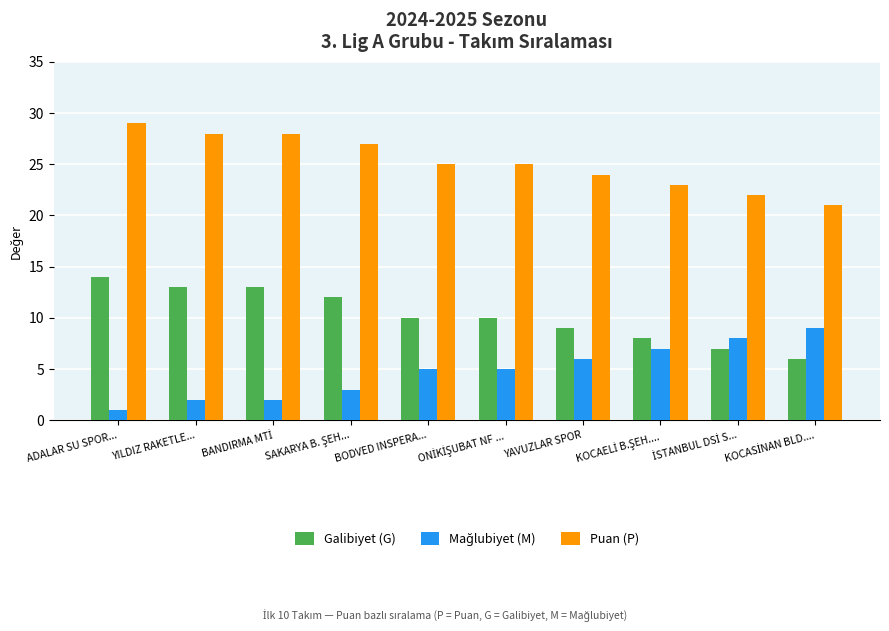

Which category has the highest value in the Galibiyet (G) series?

ADALAR SU SPOR...